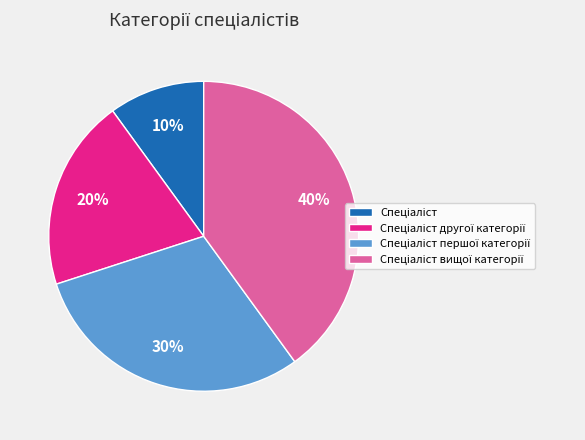

How many slices are in this pie chart?

4